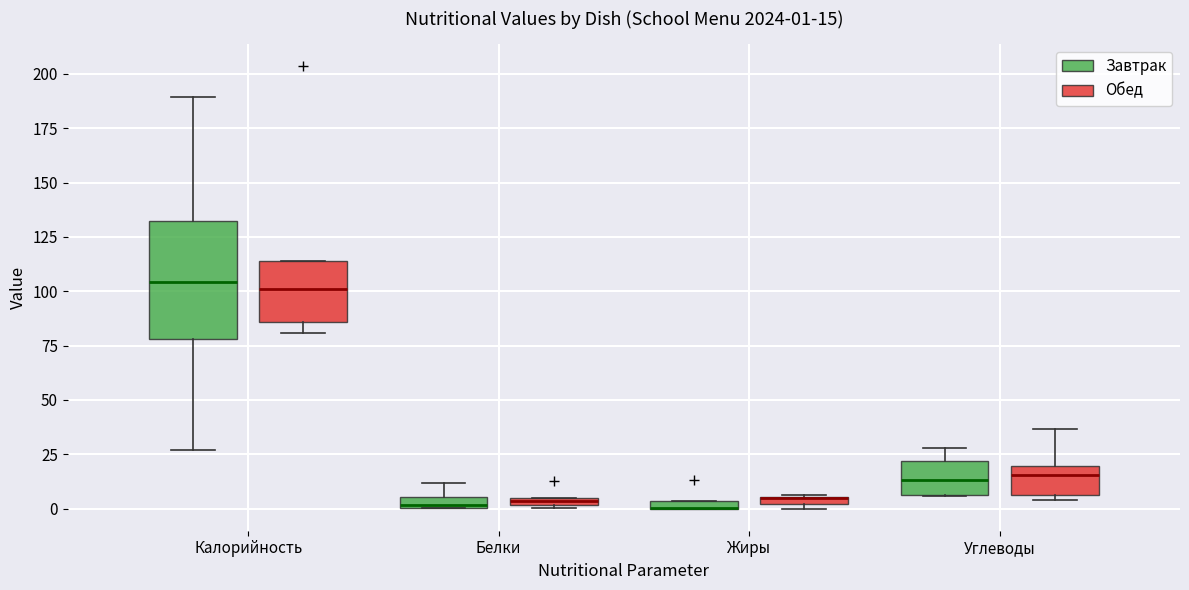

Comparing the boxes themselves (not the whiskers), which one is the tallest?

Калорийность (Завтрак)